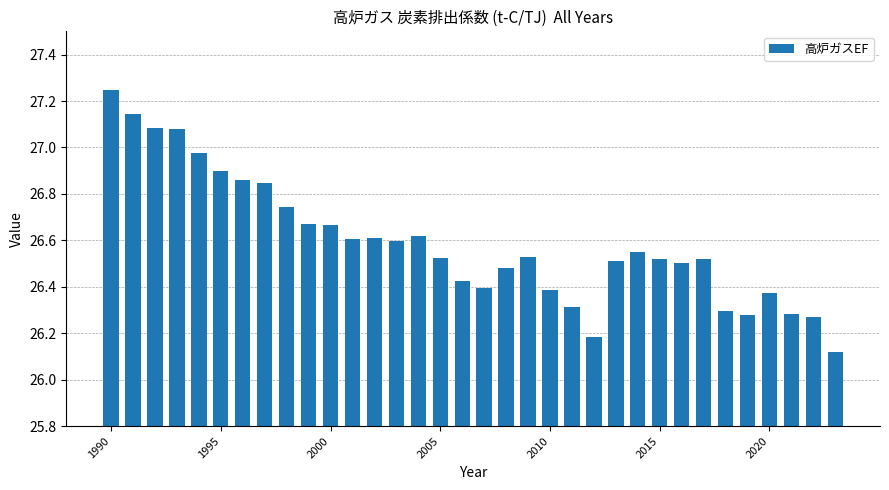

What is the value of the 23rd bar from the left?

26.2